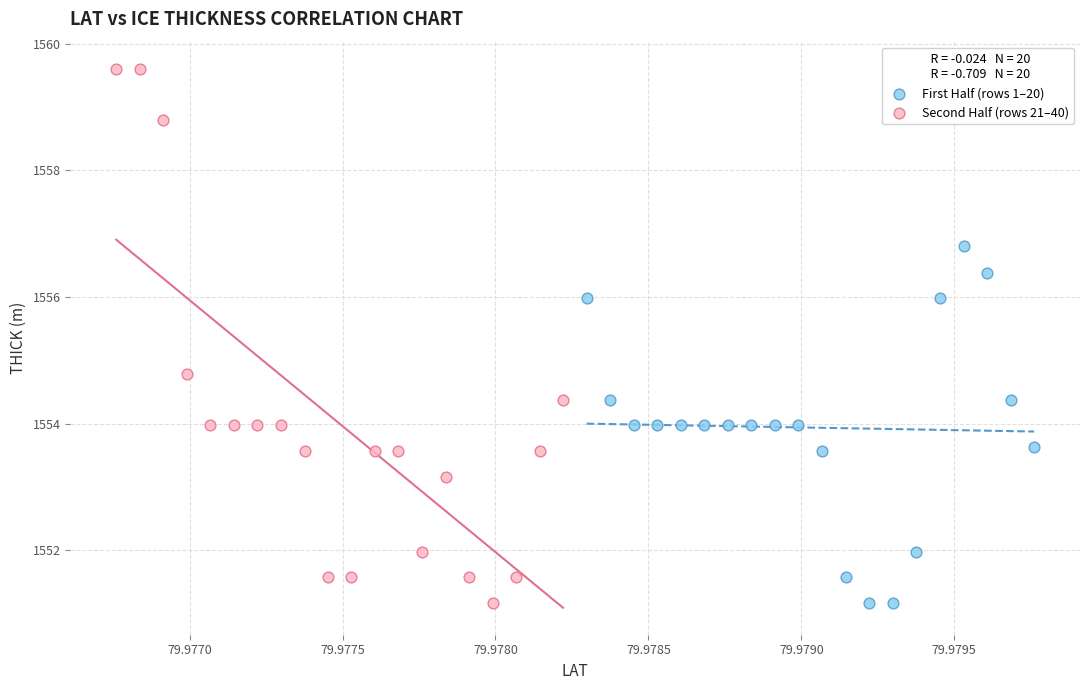

Which series contains the highest Y value?

Second Half (rows 21–40)